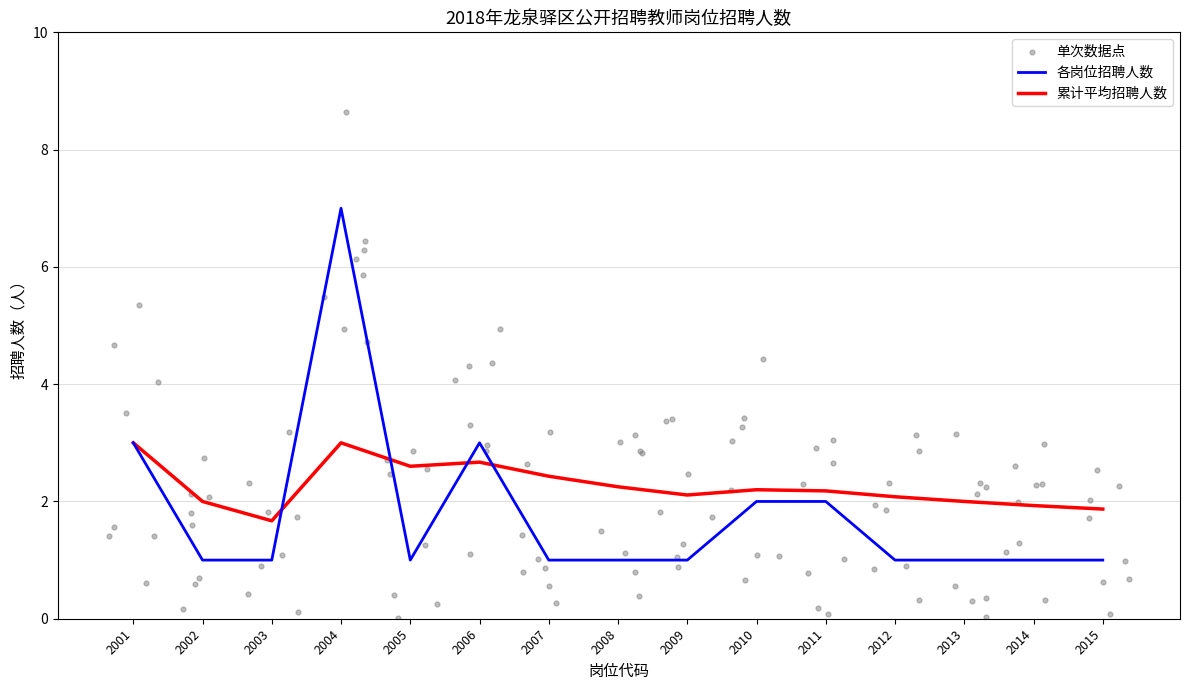

Which has a higher value, 2013 or 2009?

2013